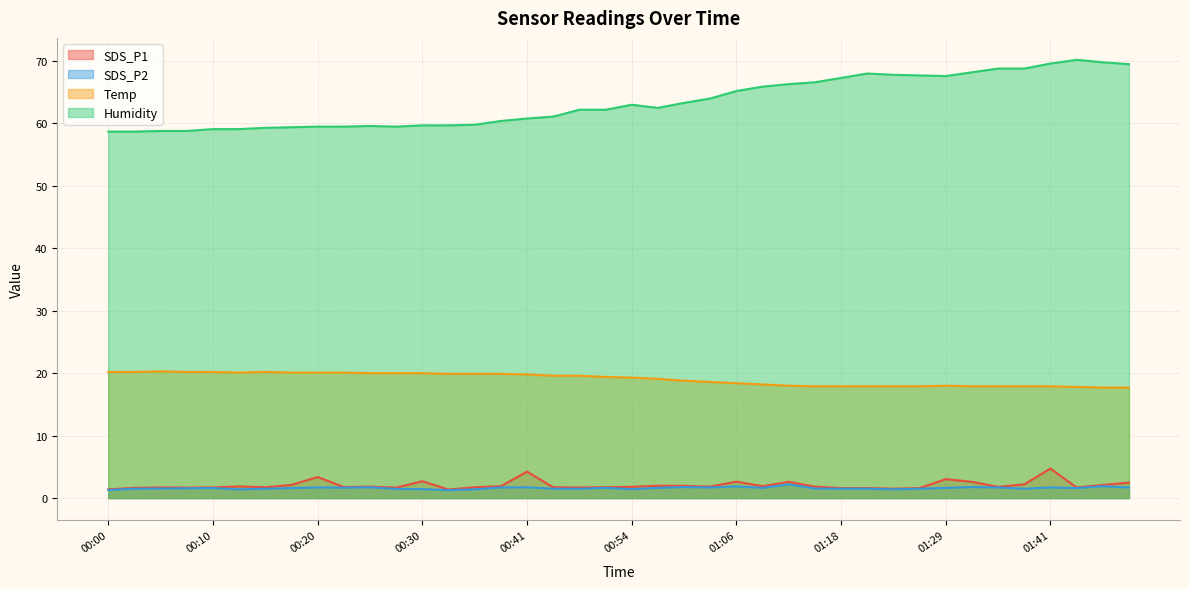

Where is SDS_P2 nearest to the value 1?

00:33